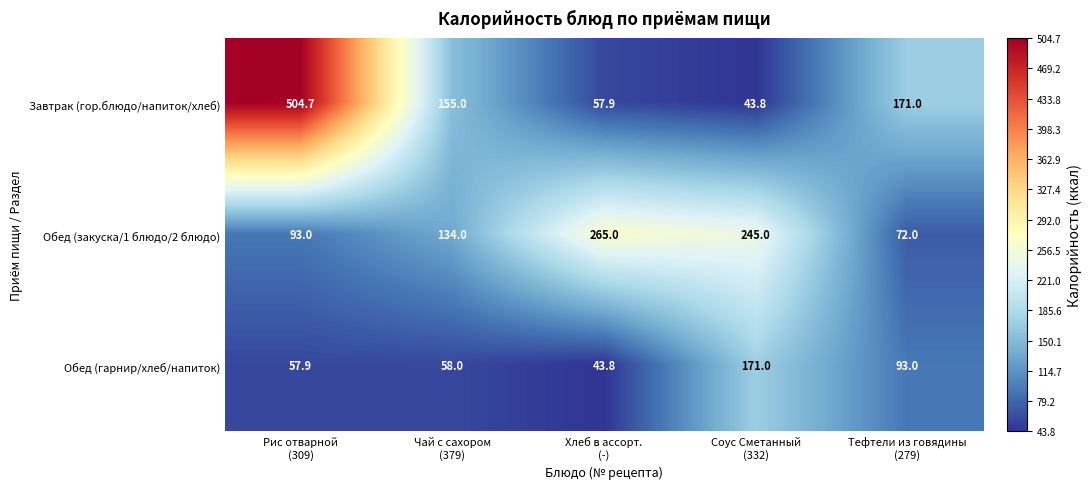

How many categories are shown in the chart?

5